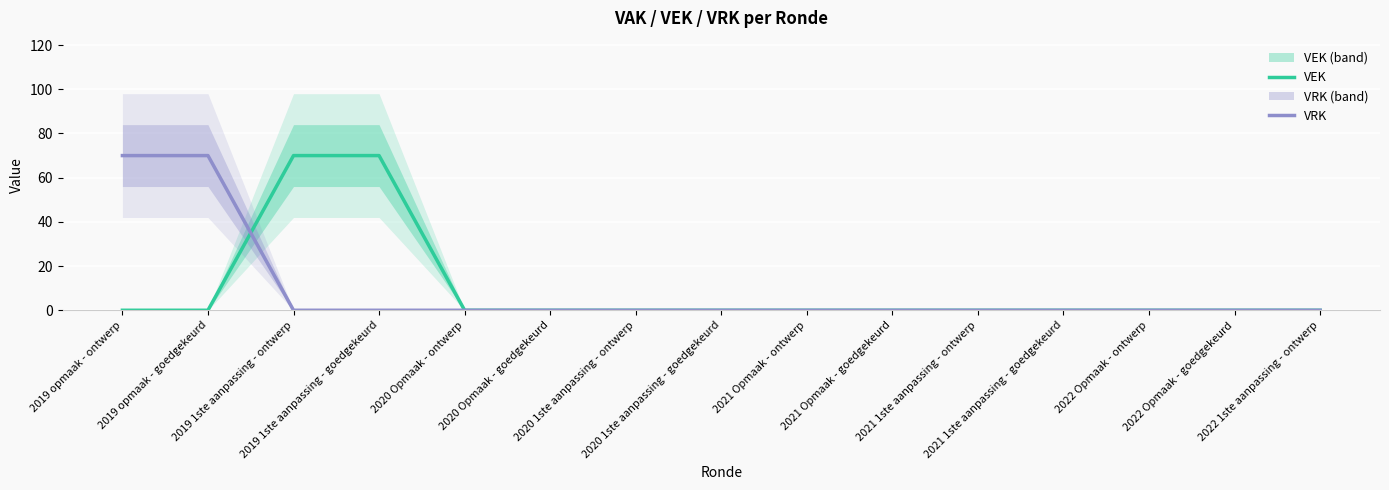

Rank the series at 2022 1ste aanpassing - ontwerp from lowest to highest value.

VEK, VRK